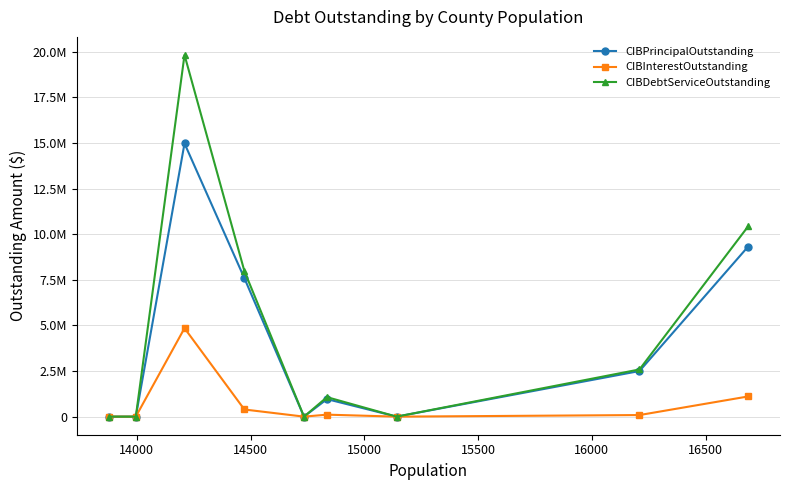

How many data points in CIBPrincipalOutstanding are less than 960000?

4